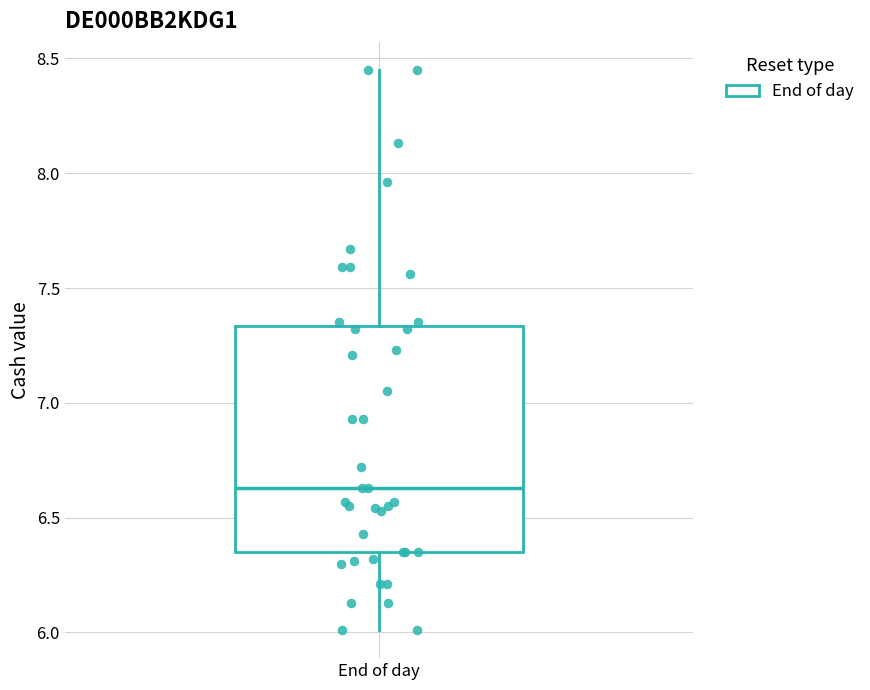

Read this box plot against the y-axis: the position of the median line, the range covered by the box, and the ends of both whiskers. The values are not printed on the chart, so give them approximately, as read against the axis.

median 6.65, box 6.35 to 7.35, whiskers 6.00 to 8.45